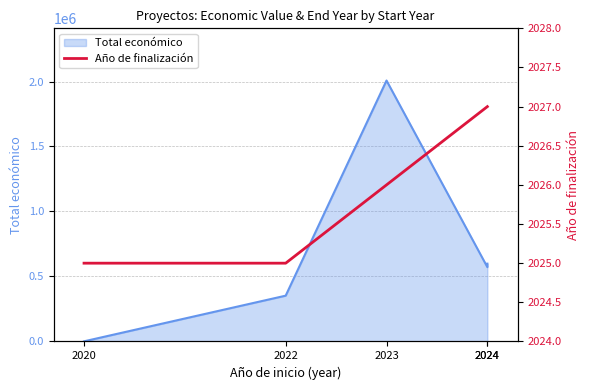

At which label is the value closest to 2026?

2023